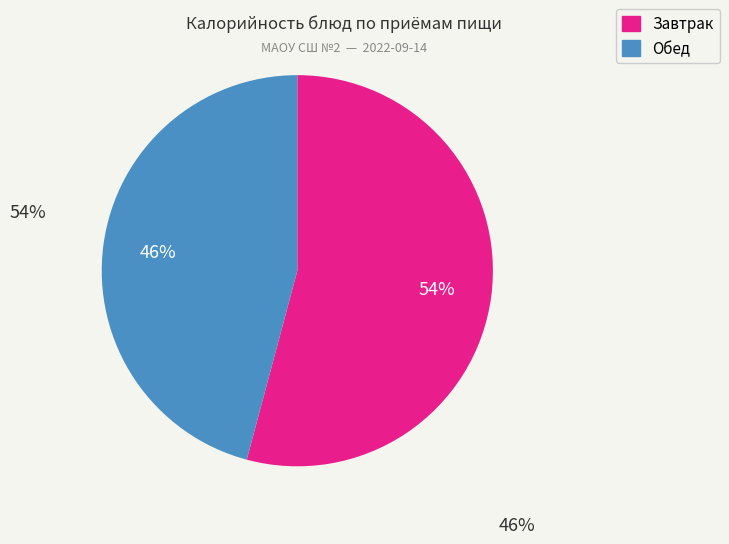

Is there any slice that represents more than half of the pie?

Yes